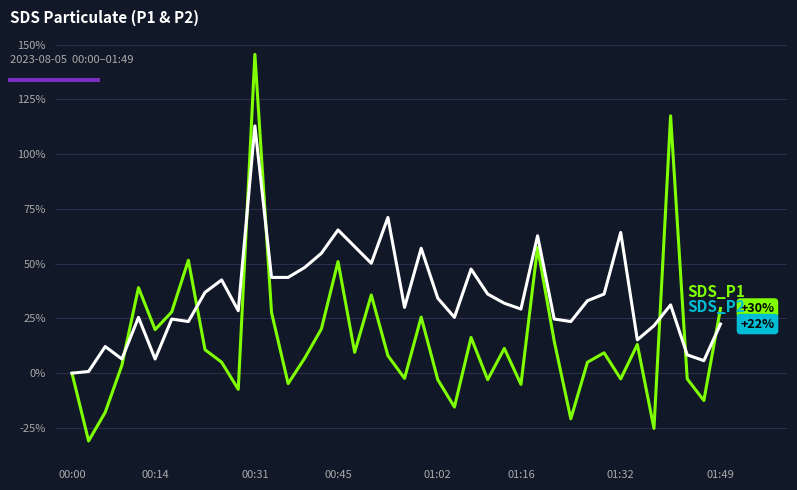

What is the smallest value displayed?

-31.0